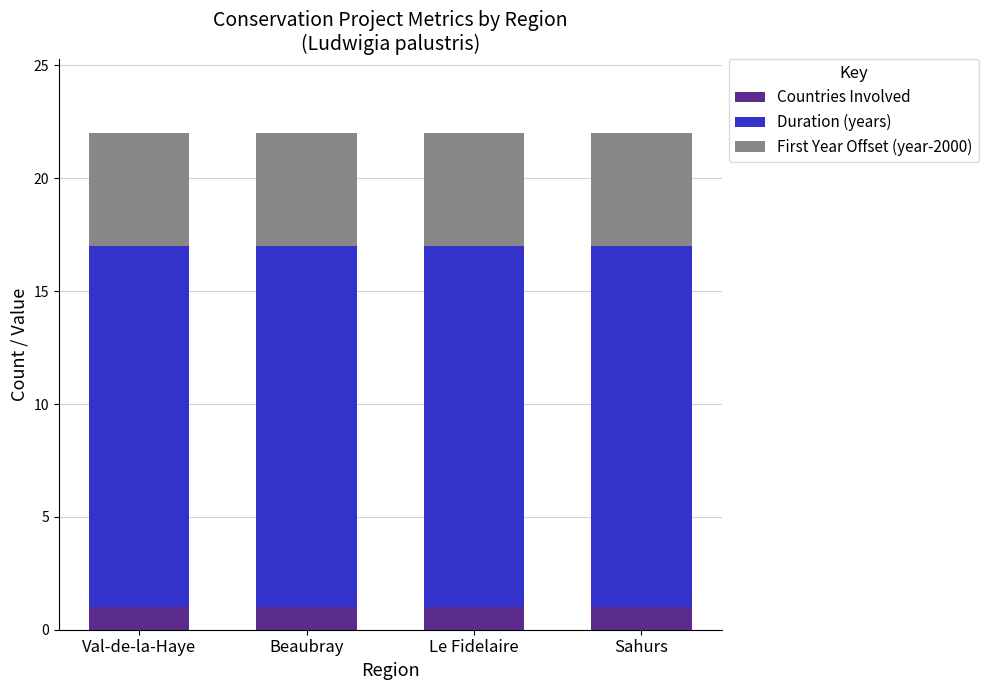

What is the total value across all series at Sahurs?

22